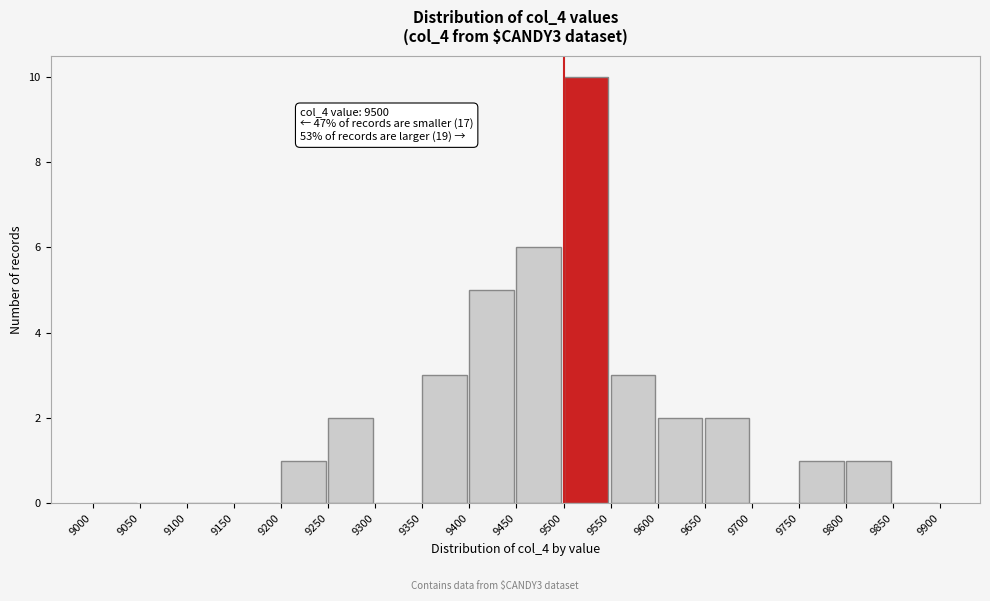

Over which range of the x-axis is the bar tallest?

9500 to 9550